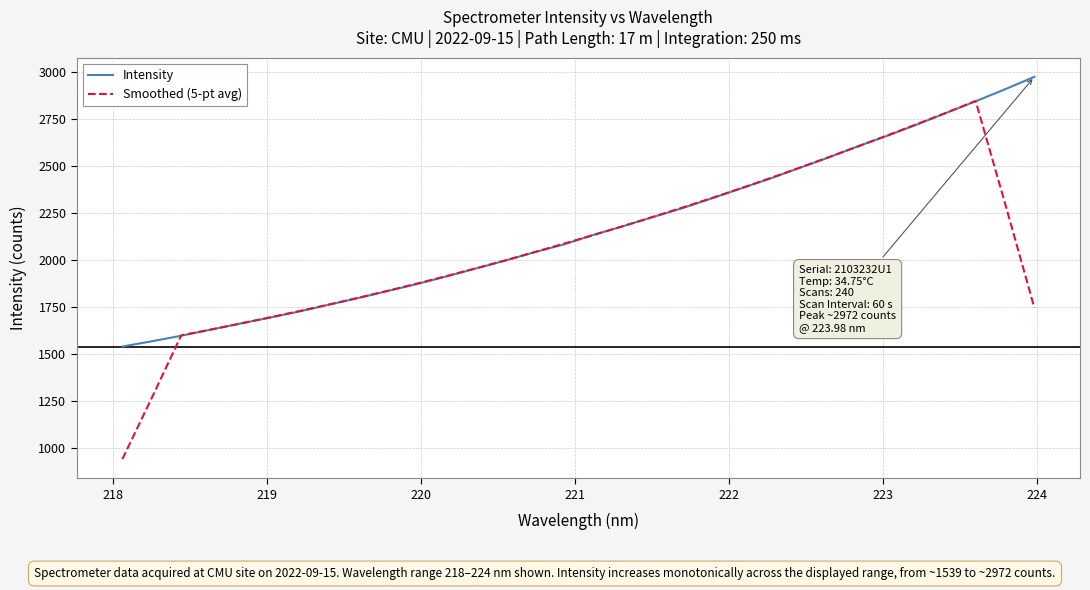

Reading left to right, list all the values displayed in this chart.

Intensity: 1538.8	1566.5	1596.1	1628.4	1660.8	1692.0	1724.6	1760.6	1796.2	1833.3	1870.7	1911.0	1953.1	1995.3	2040.0	2081.4	2131.9	2177.8	2225.6	2272.9	2324.9	2377.9	2430.6	2487.3	2543.6	2603.1	2659.0	2718.3	2780.4	2842.0	2905.7	2972.1
Smoothed (5-pt avg): 940.3	1266.0	1598.1	1628.8	1660.4	1693.3	1726.8	1761.4	1797.1	1834.4	1872.9	1912.7	1954.0	1996.2	2040.4	2085.3	2131.3	2177.9	2226.6	2275.8	2326.4	2378.7	2432.9	2488.5	2544.7	2602.3	2660.9	2720.6	2781.1	2843.7	2300.0	1744.0